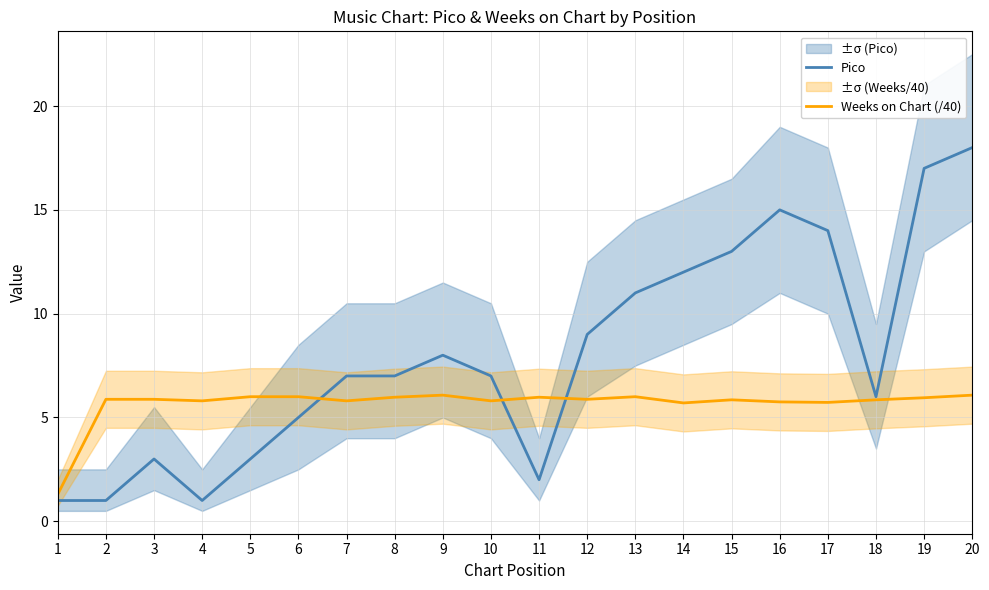

Rank the series at 13 from lowest to highest value.

Weeks on Chart (/40), Pico